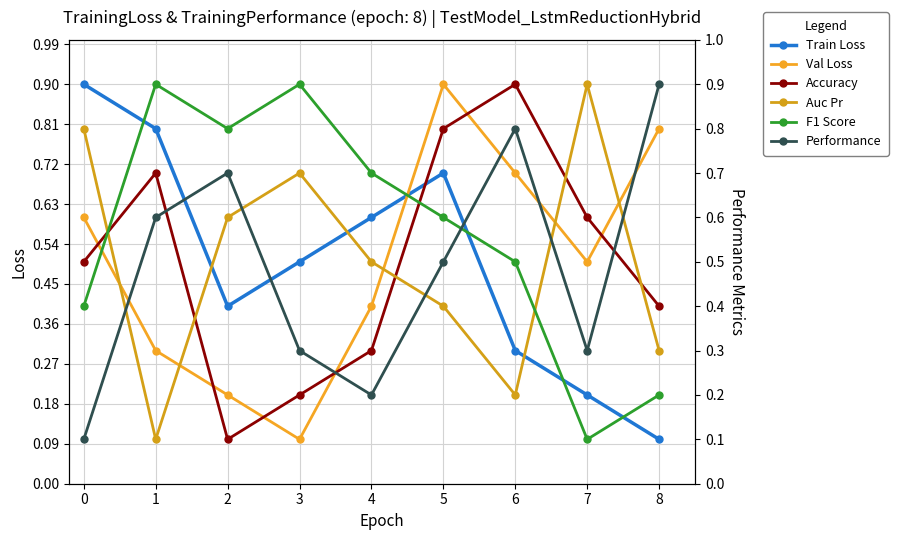

How many times do Accuracy and F1 Score cross each other?

2